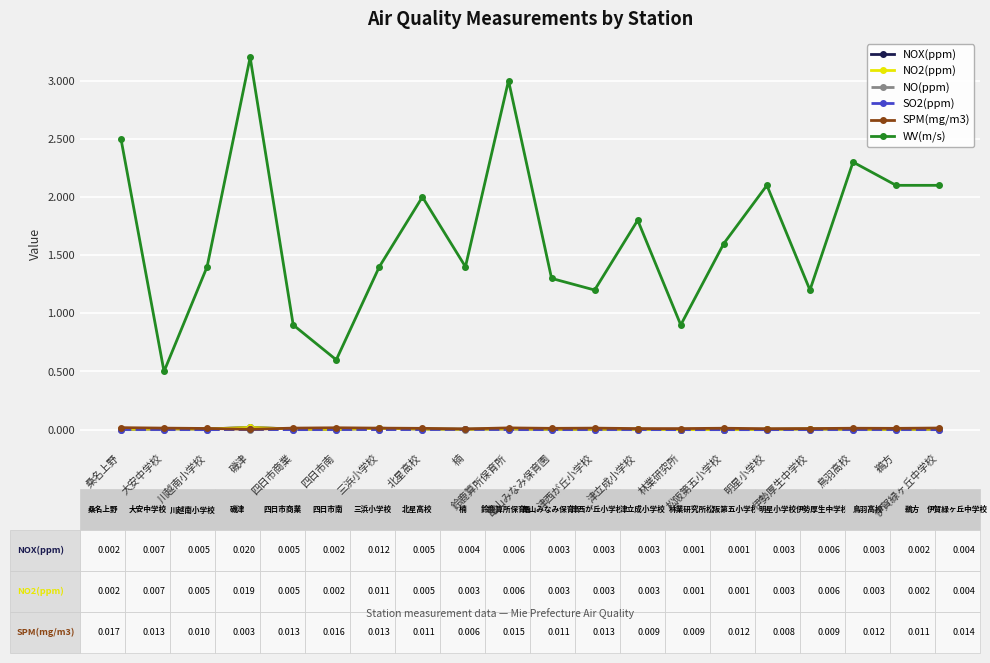

True or false: NO(ppm) and SPM(mg/m3) intersect in this chart.

False